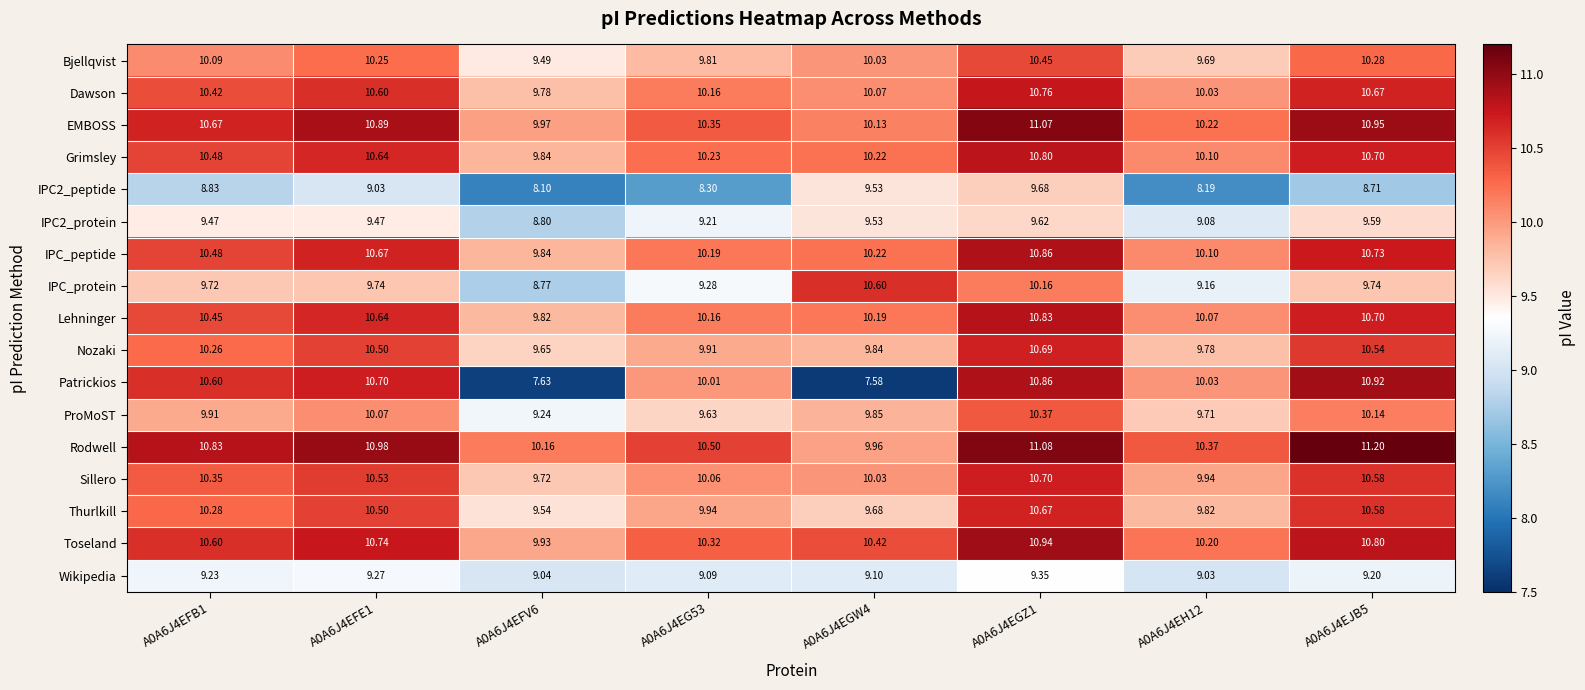

Which series has the largest total across all categories?

Rodwell